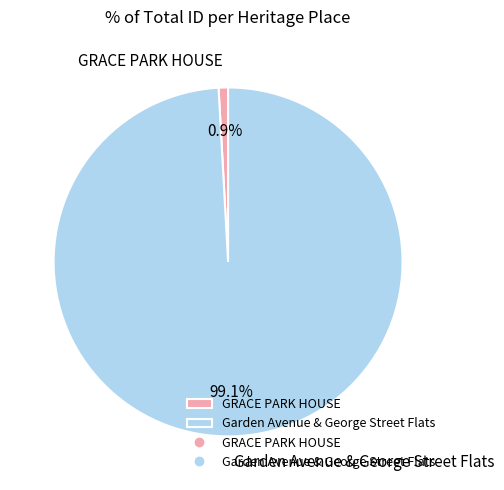

Count the number of slices in the pie.

2